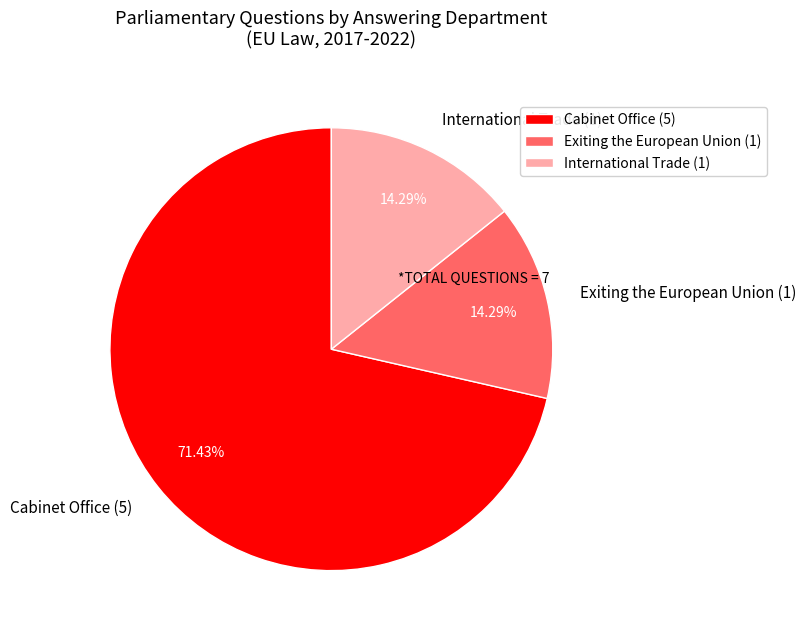

Does any single category account for the majority?

Yes